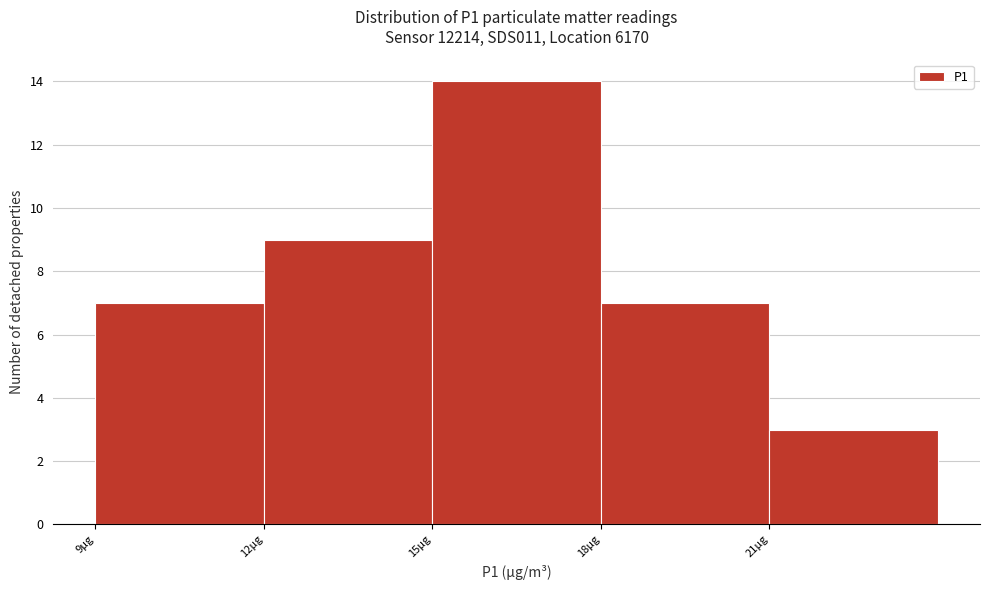

Over which range of the x-axis is the bar tallest?

15 to 18